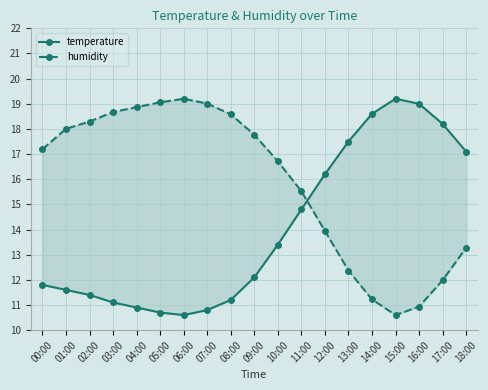

Which series has the widest spread of values?

temperature